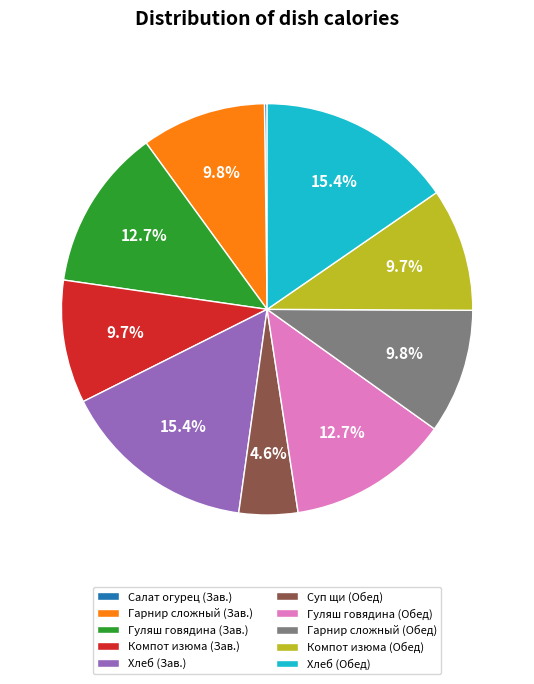

True or false: Гарнир сложный (Обед) accounts for 10% of the total.

True